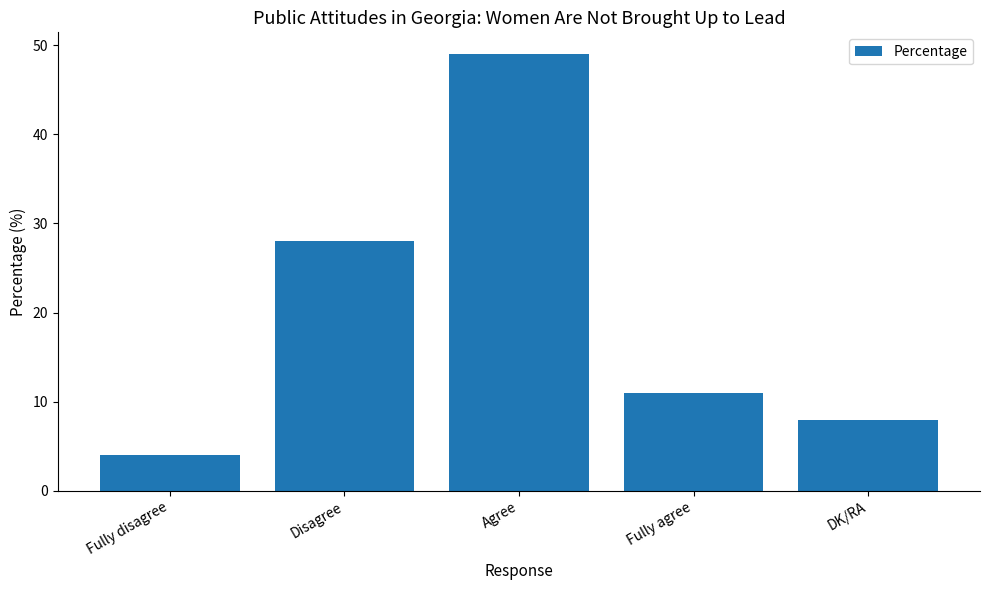

Rank the categories by value from lowest to highest.

Fully disagree, DK/RA, Fully agree, Disagree, Agree